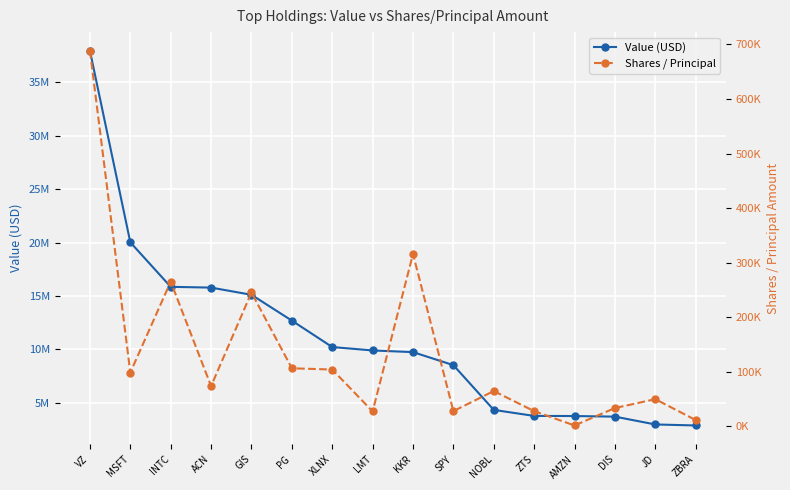

What are all the series names shown in the legend?

Value (USD), Shares / Principal